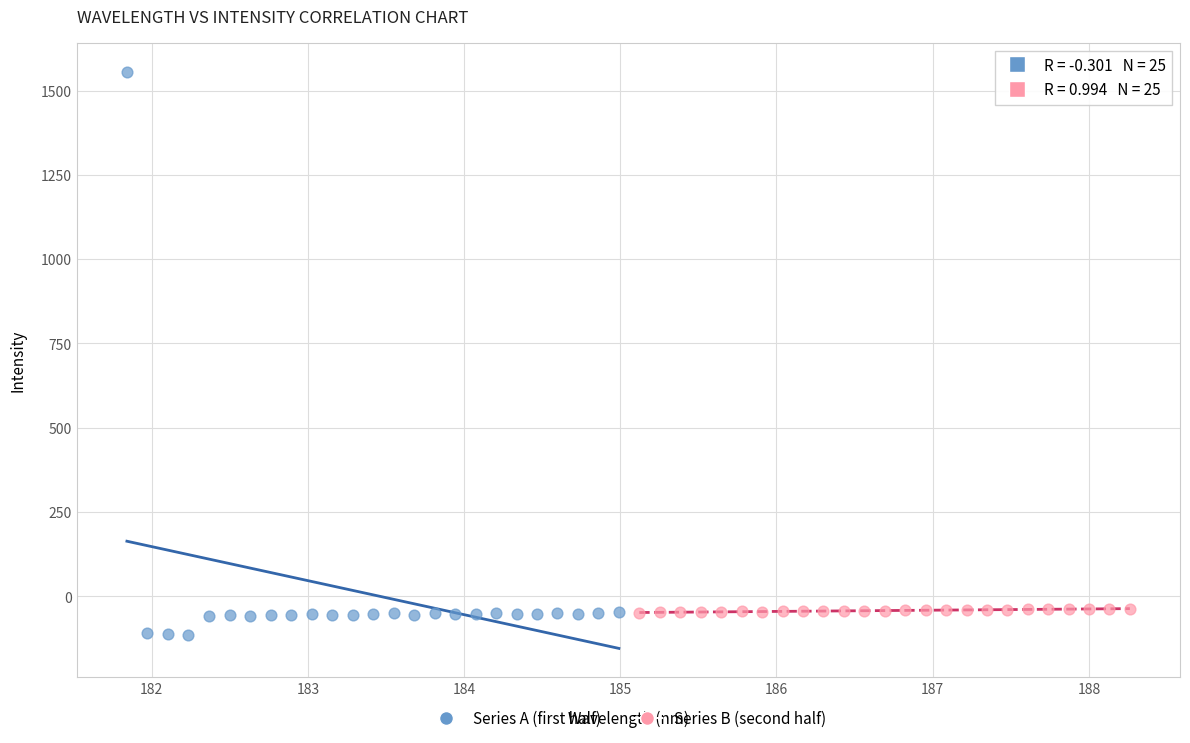

Which series has the largest Y range (max minus min)?

Series A (first half)